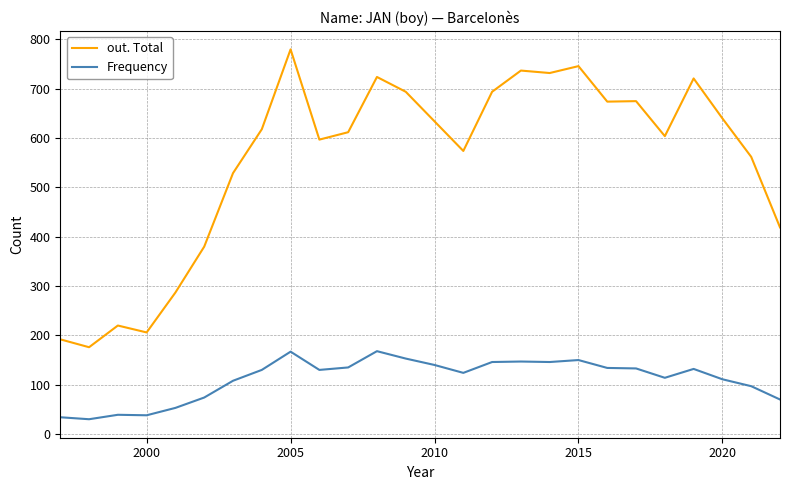

What is the minimum value shown in the chart?

30